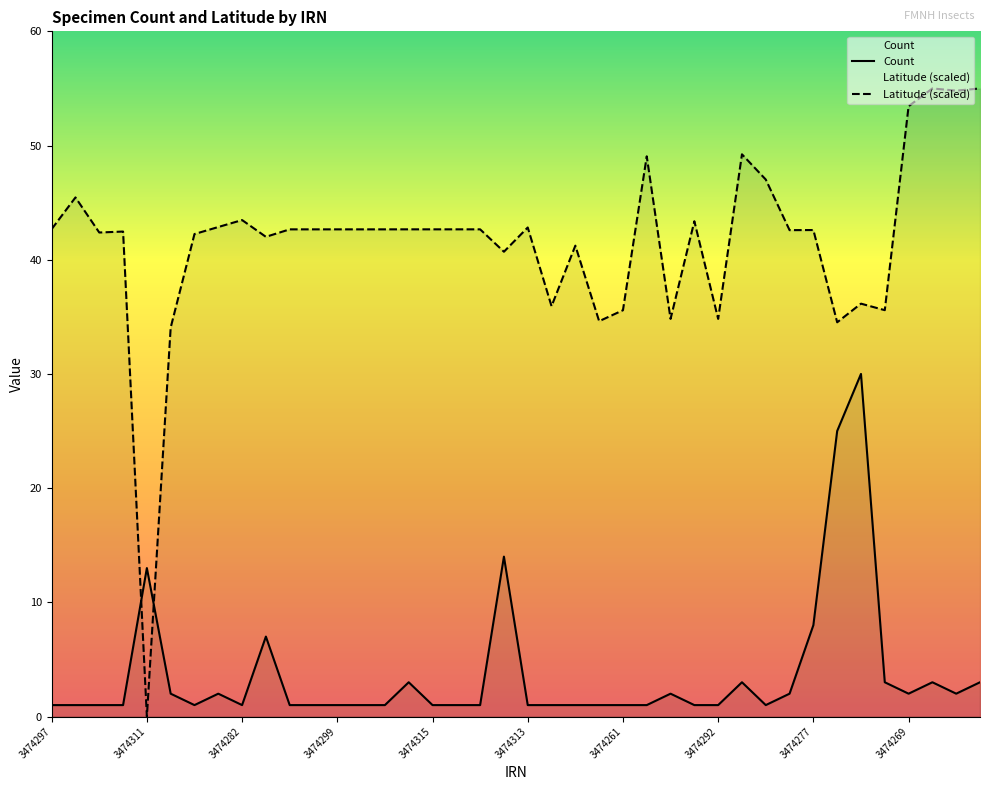

What is the difference between the maximum and minimum values in the Latitude series?

55.0